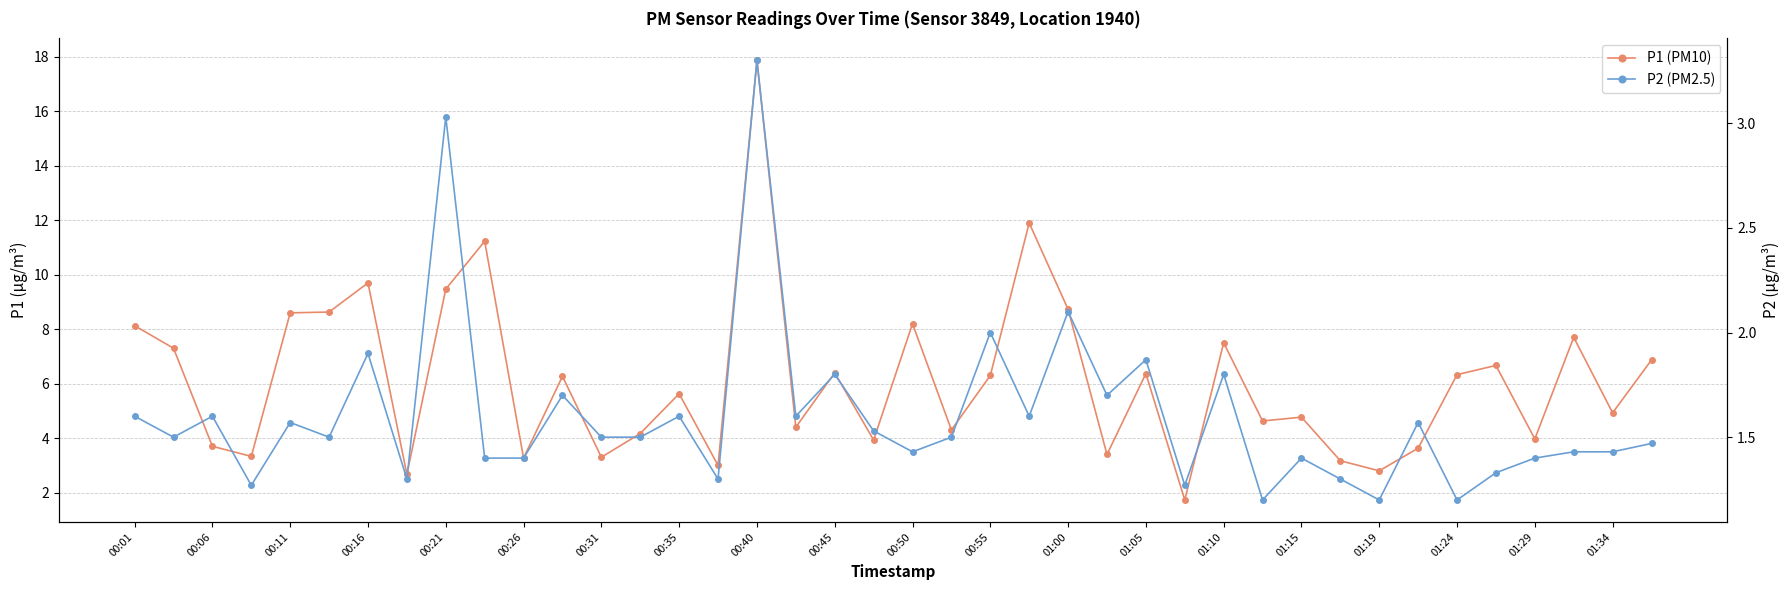

True or false: P2 (PM2.5) has more than 2 interior local peaks.

True